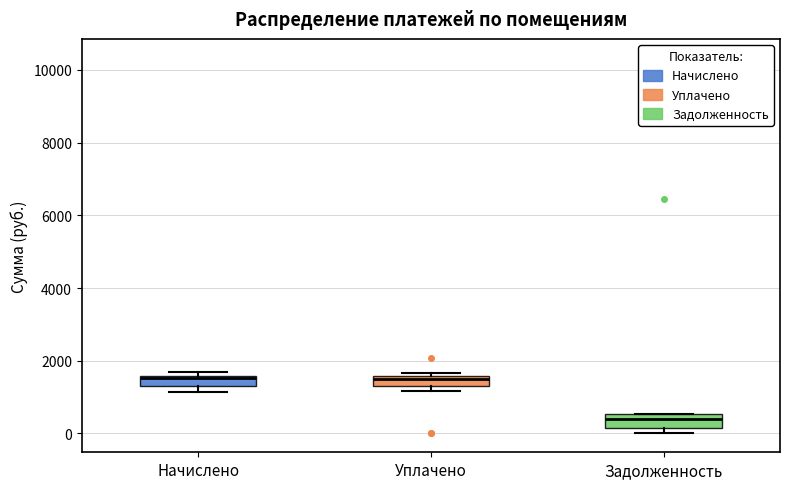

Where is the upper edge of the box for Уплачено on the y-axis? The values are not printed on the chart, so give them approximately, as read against the axis.

1600